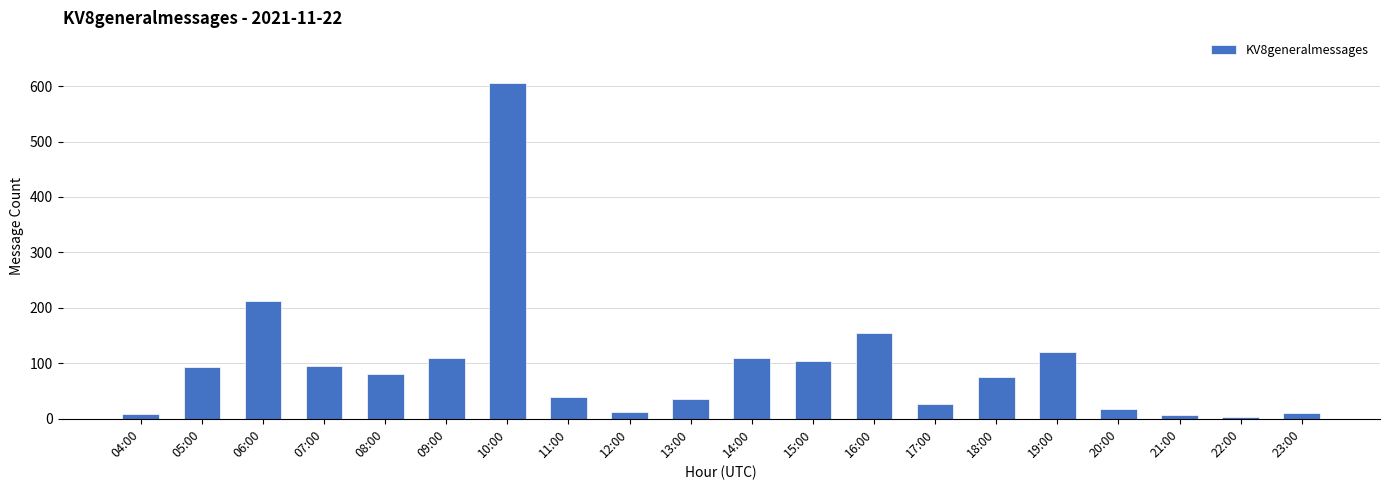

At which category does the chart reach its peak across all series?

10:00